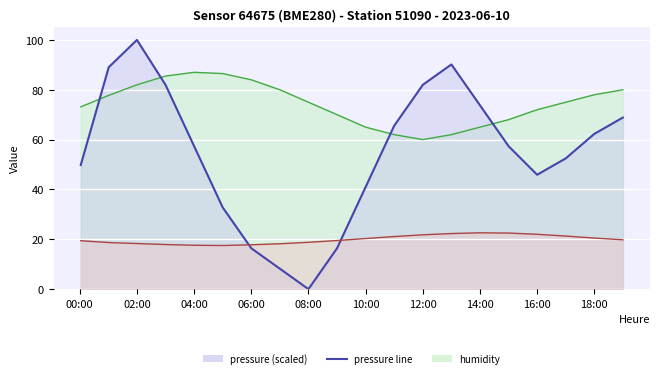

True or false: humidity and temperature intersect in this chart.

False